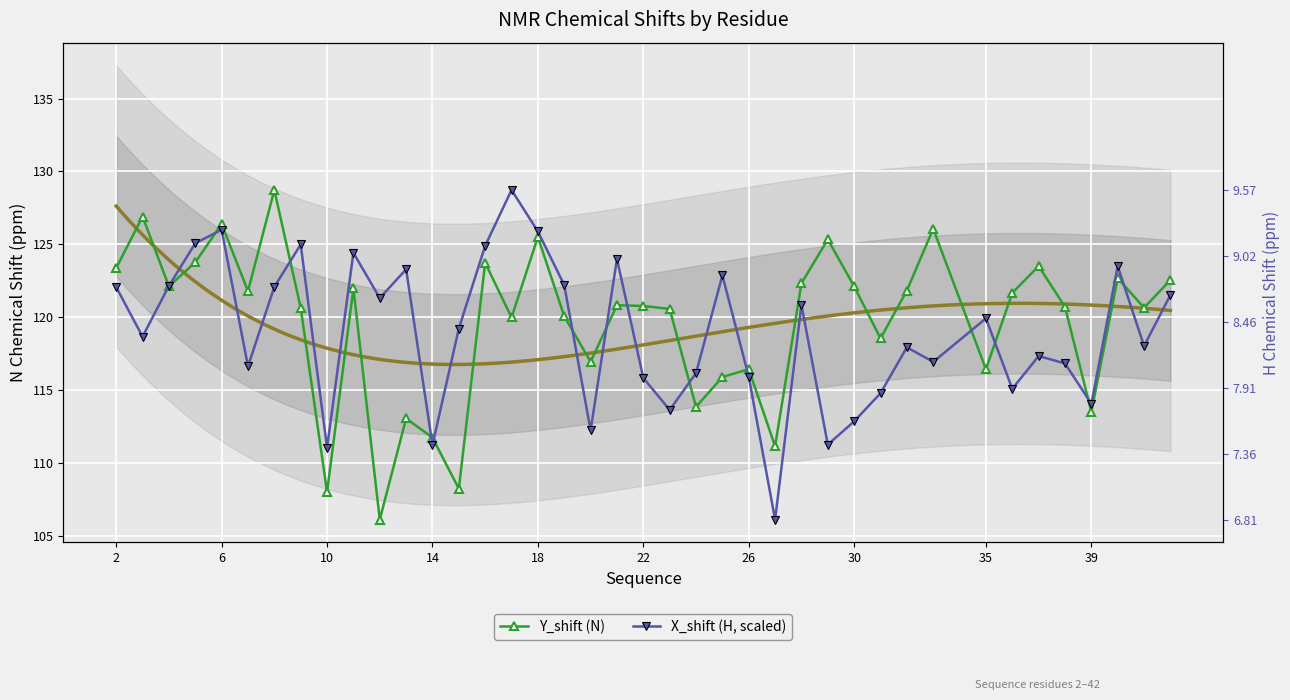

How many intersections are there between X_shift (H, scaled) and Y_shift (N)?

14